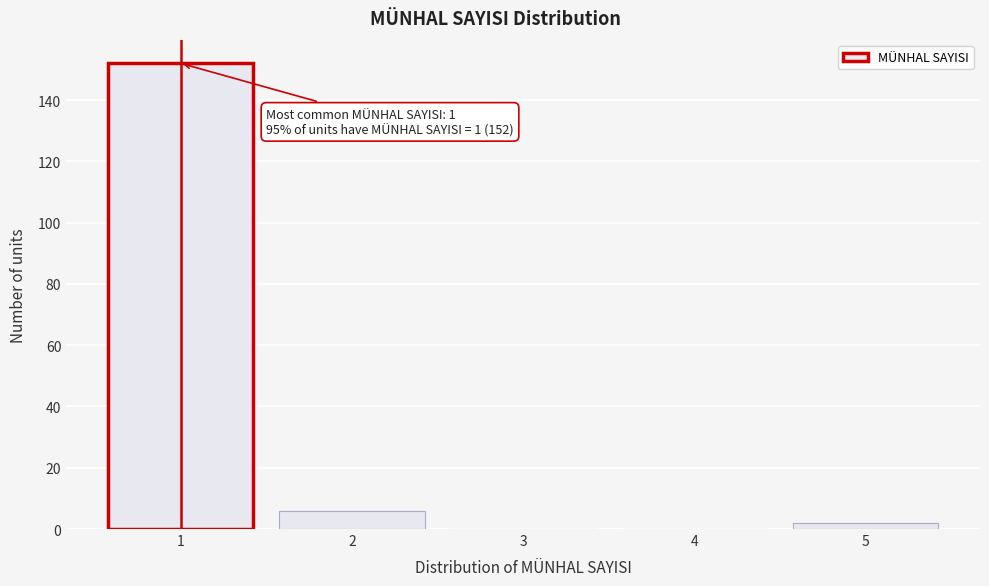

Reading left to right, list all the values displayed in this chart.

1=152	2=6	3=0	4=0	5=2